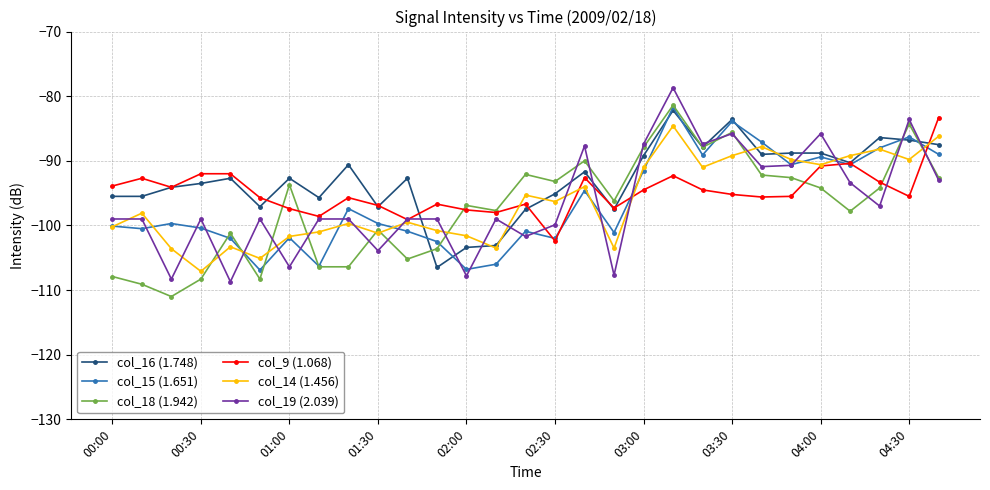

True or false: col_16 (1.748) has more than 2 points higher than both neighbors.

True